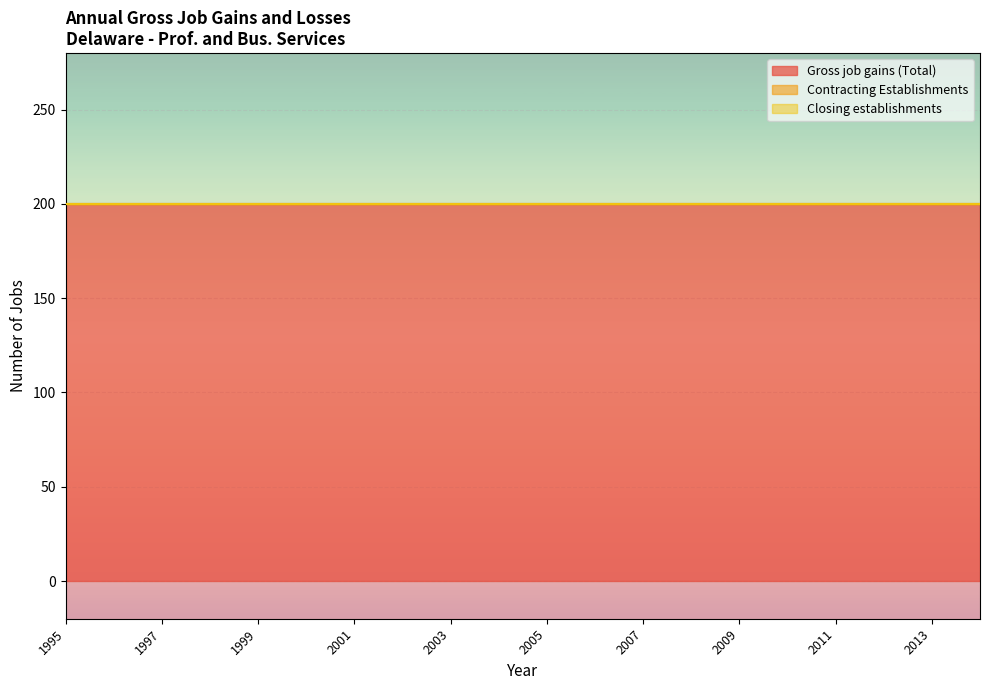

True or false: Contracting Establishments and Closing establishments cross at least once.

False